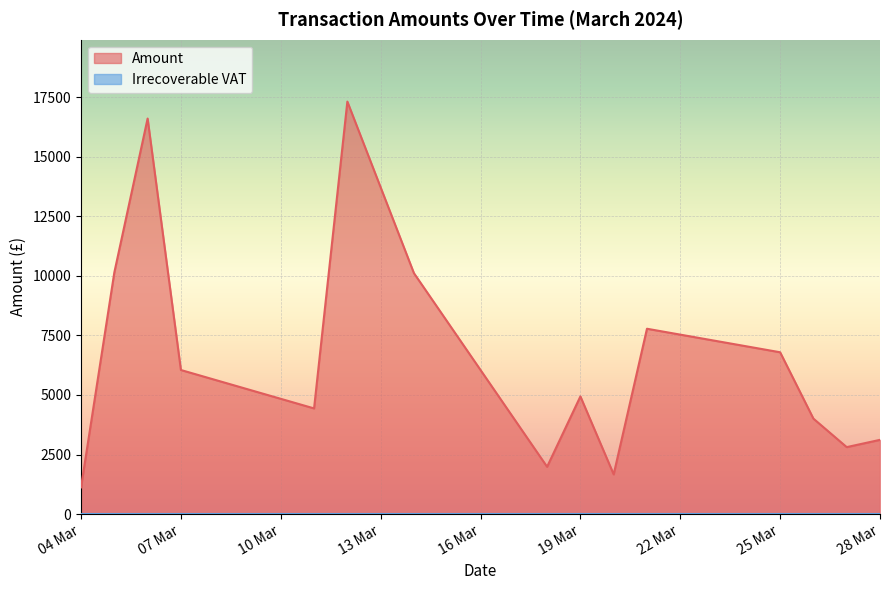

Rank the series at 35 from highest to lowest value.

Amount, Irrecoverable VAT